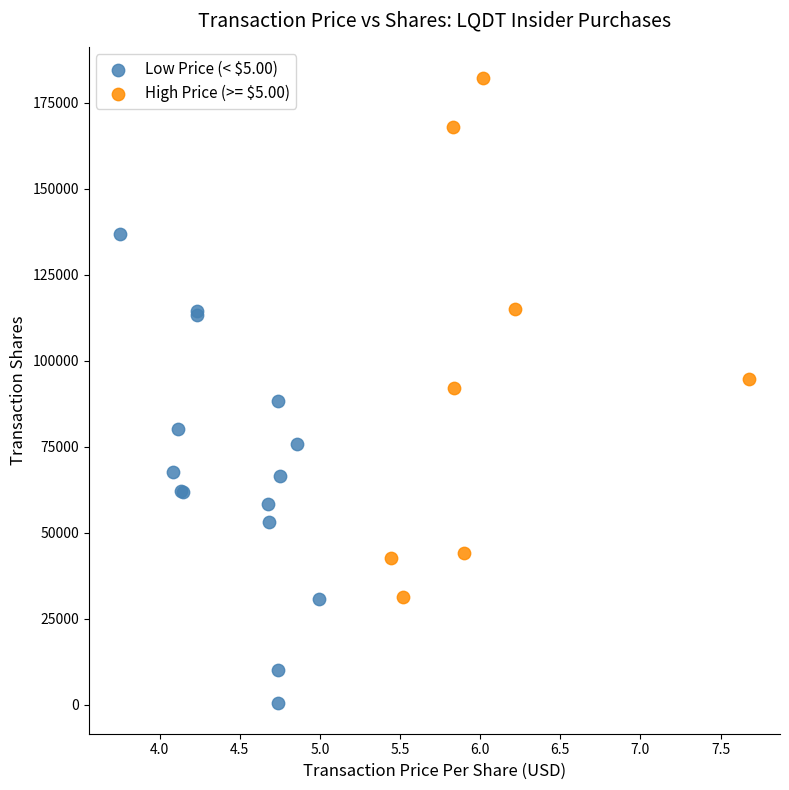

Which series contains the highest Y value?

High Price (>= $5.00)